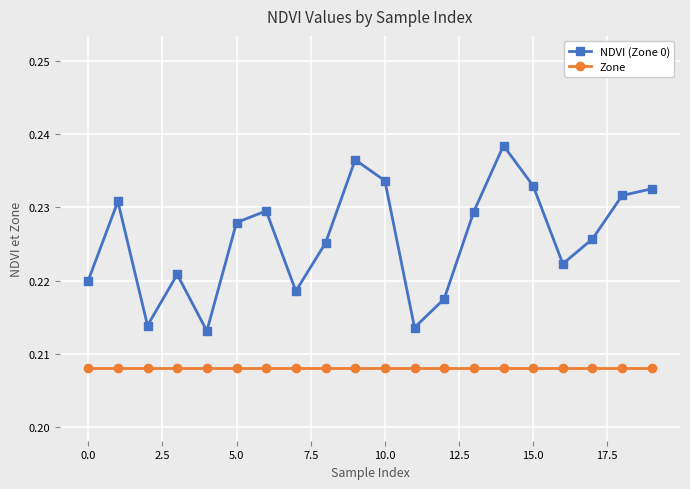

Which series has the widest spread of values?

NDVI (Zone 0)